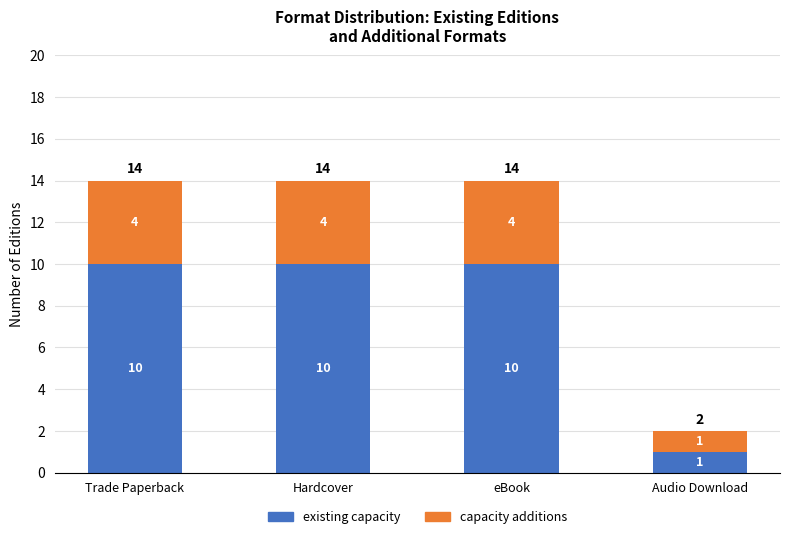

How many values in the existing capacity series are below 10?

1